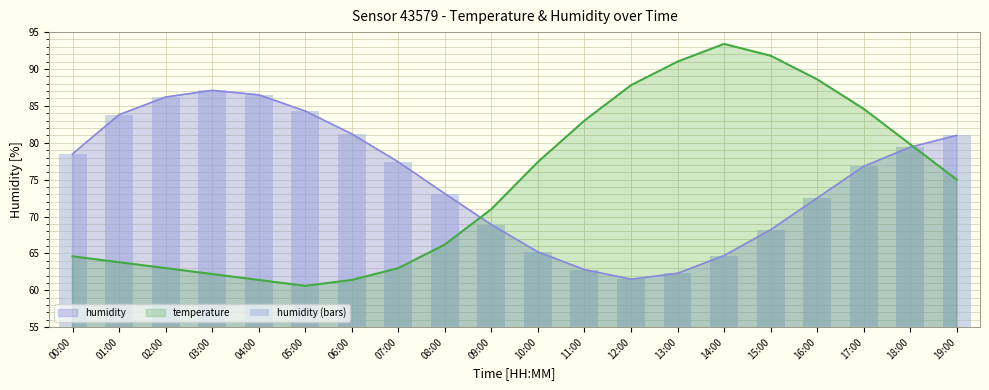

Approximately how many times larger is the value at 12:00 compared to 10:00?

0.9